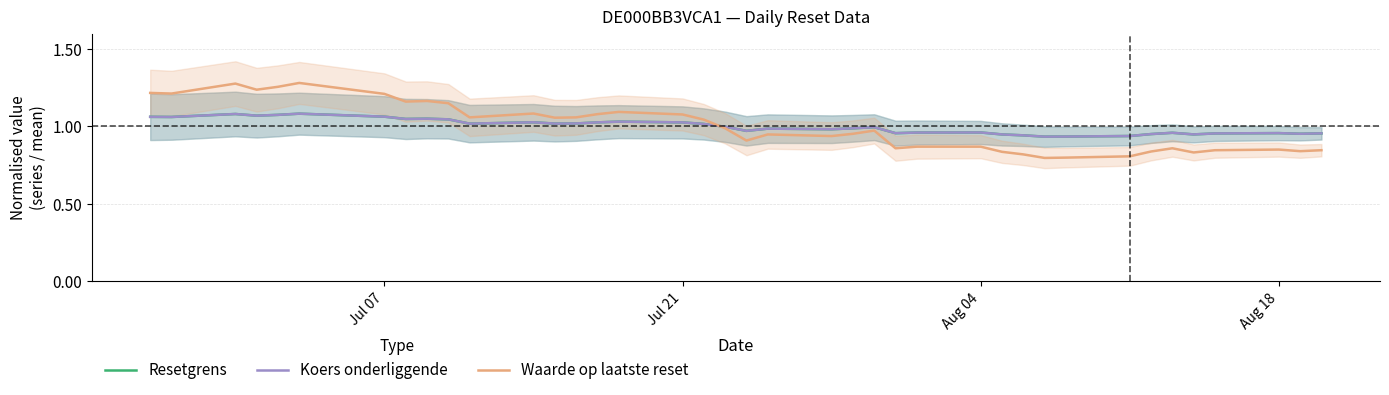

What is the value of the Koers onderliggende op laatste reset point at the 9th from the left?

1.1